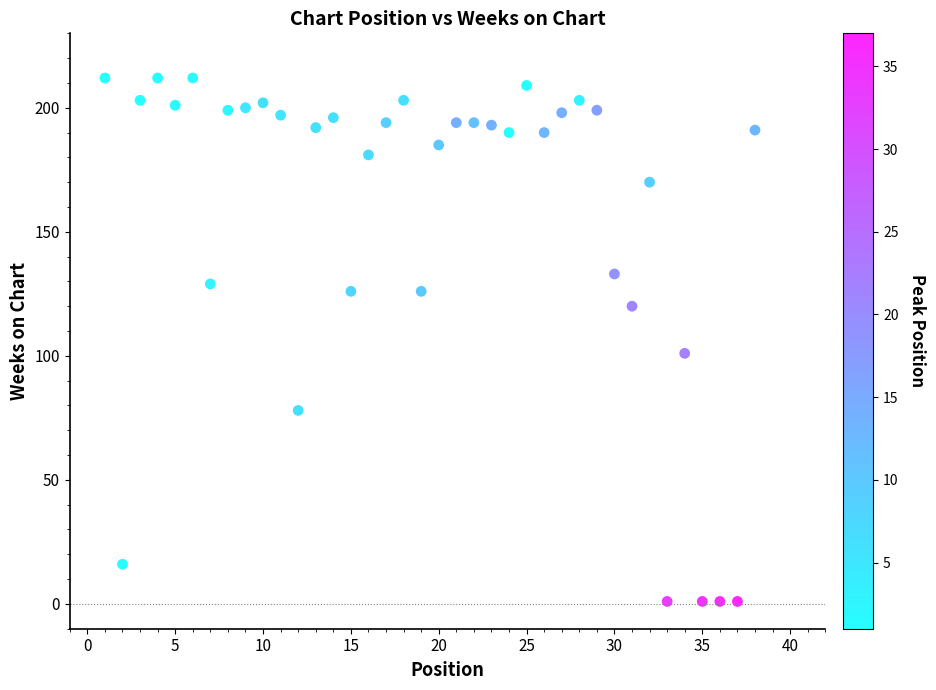

What Y value in the scatter plot is closest to 106?

101